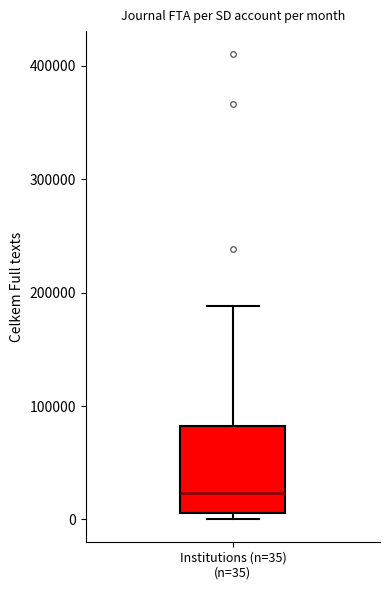

Transcribe this box plot: give where the median line is, the range the box spans, and where the two whiskers end, as read against the y-axis. The values are not printed on the chart, so give them approximately, as read against the axis.

median 20000, box 10000 to 80000, whiskers 0 to 190000